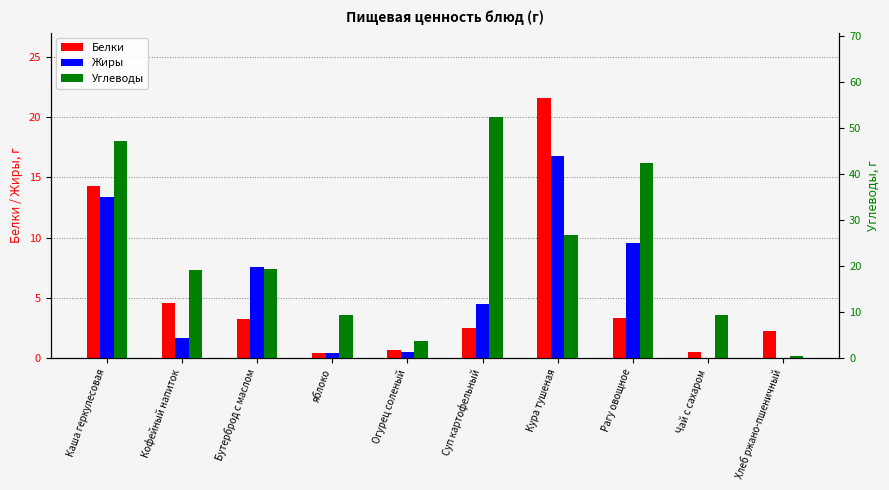

What is the label of the 5th bar from the left?

Огурец соленый